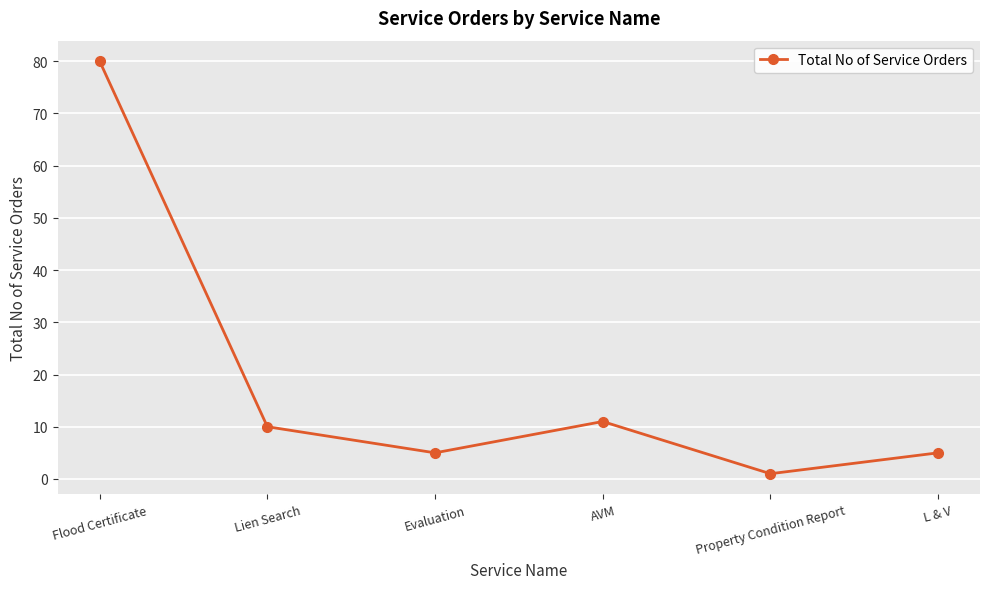

Reading left to right, list all the values displayed in this chart.

Flood Certificate=80	Lien Search=10	Evaluation=5	AVM=11	Property Condition Report=1	L & V=5